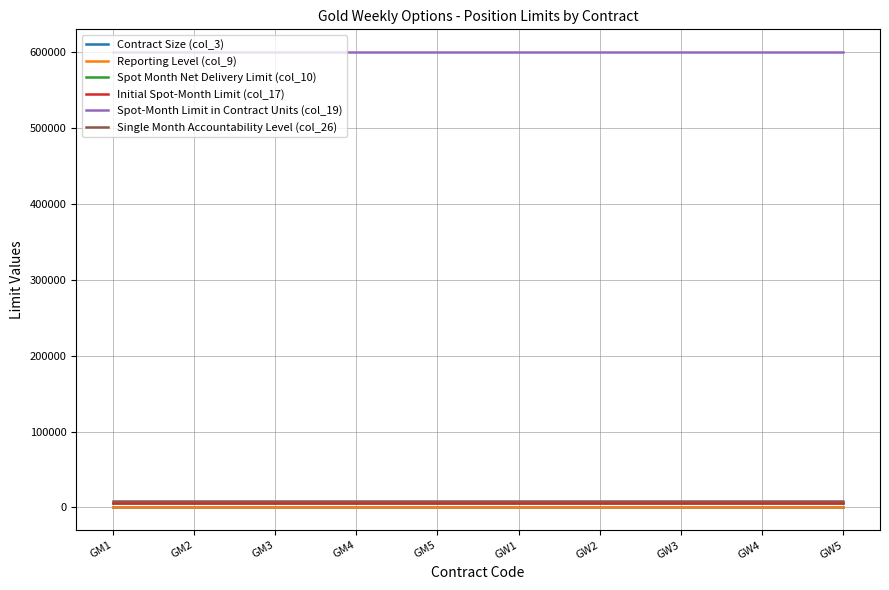

Is this an area chart (filled region under the line)?

No